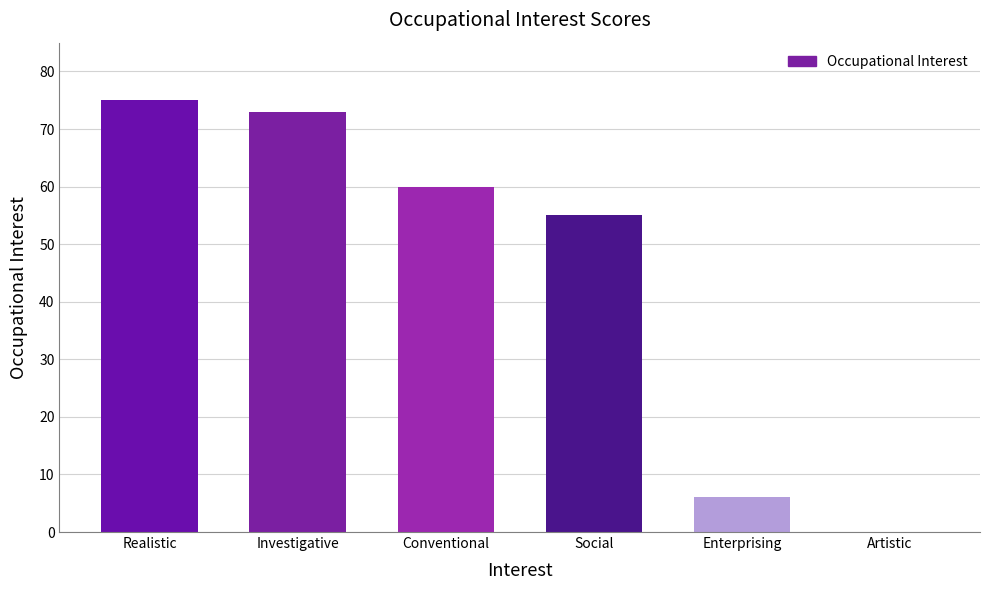

The value at Social is 14. True or false?

False